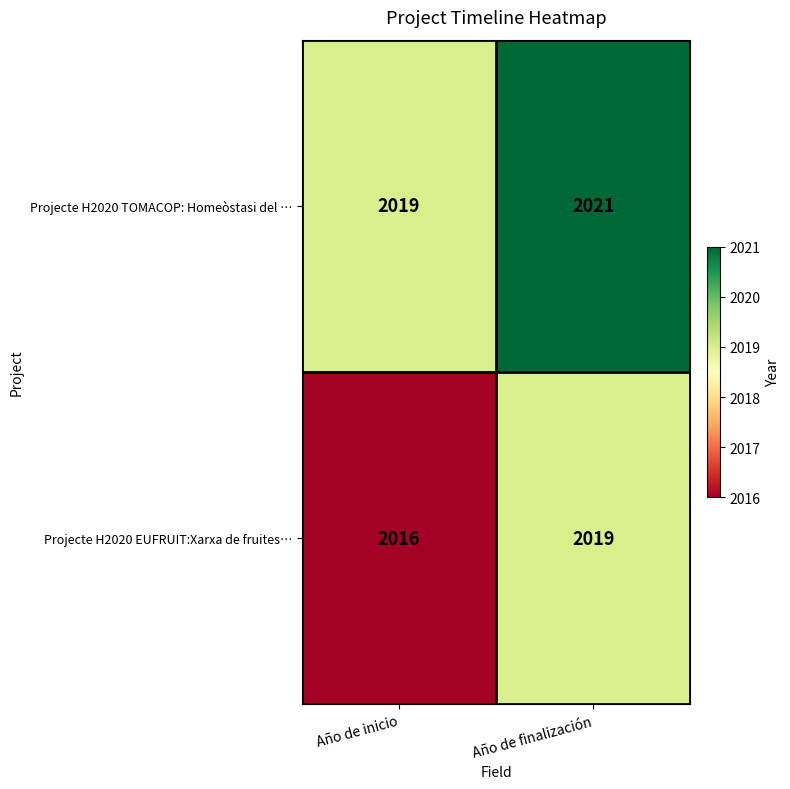

Which category has the highest value across all series?

Año de finalización